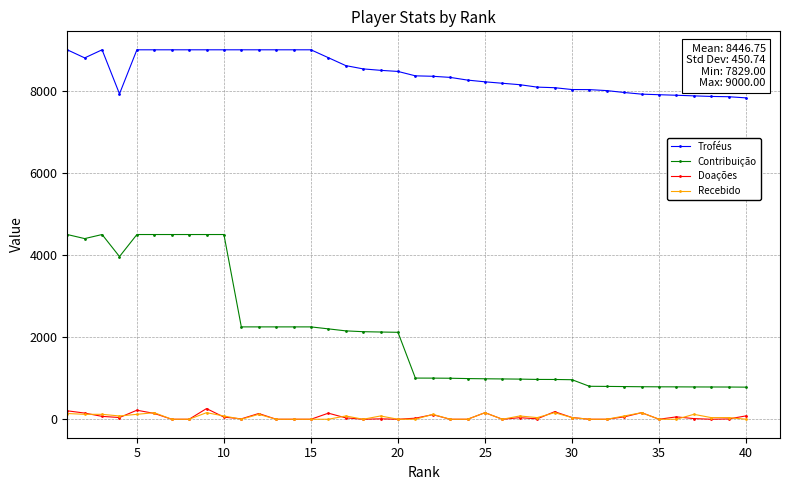

True or false: Recebido has more than 1 interior local peaks.

True